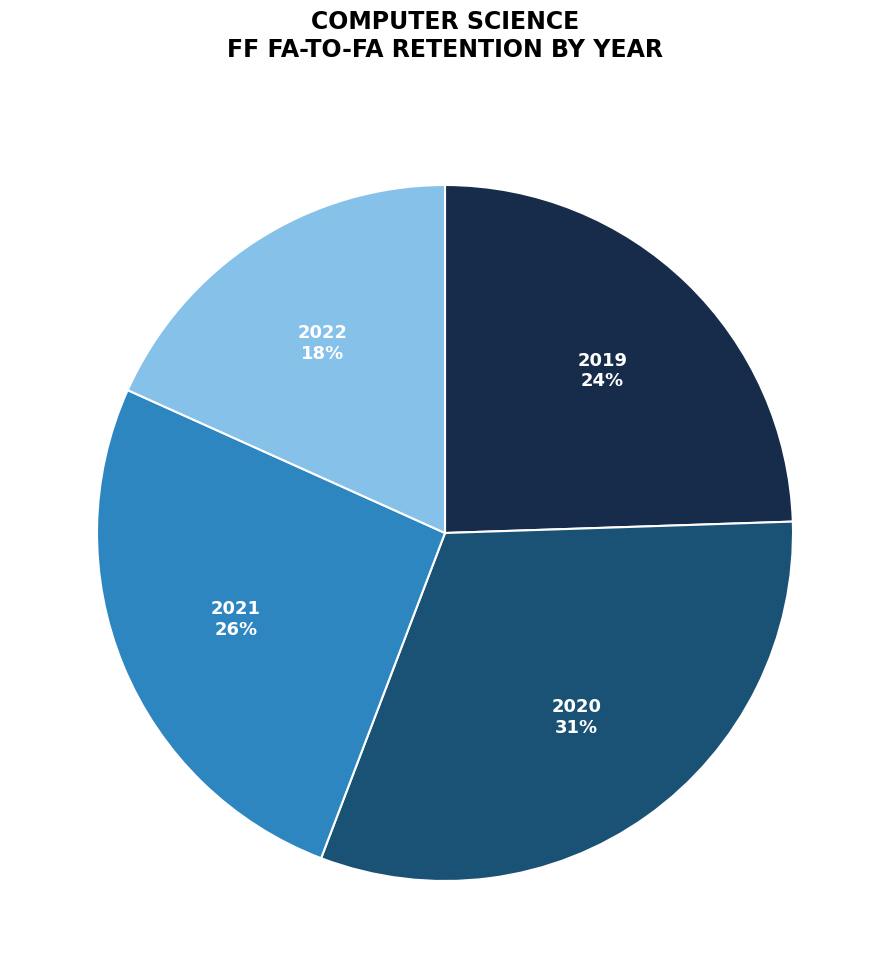

Count the number of slices in the pie.

4